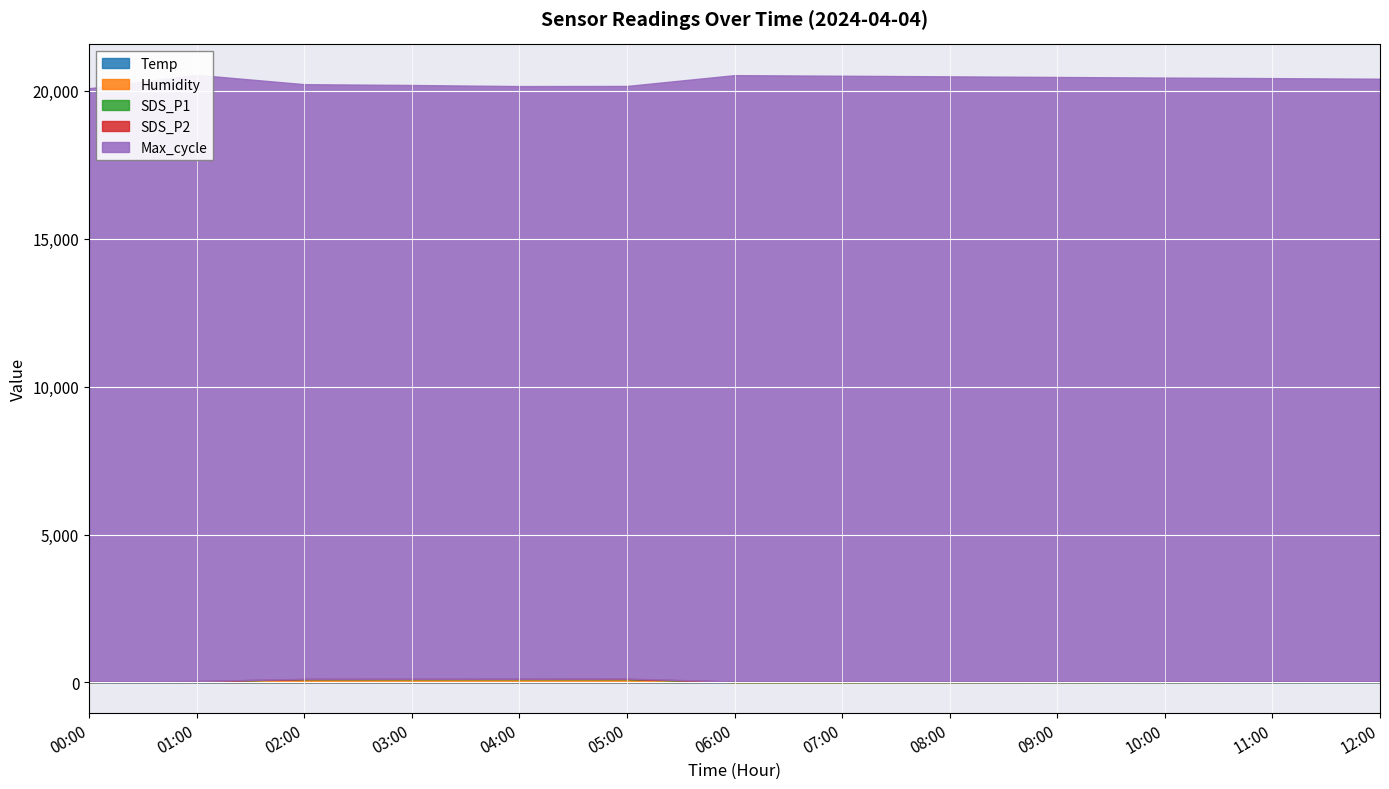

True or false: Max_cycle has a value of 10433.3 at 08:00.

False